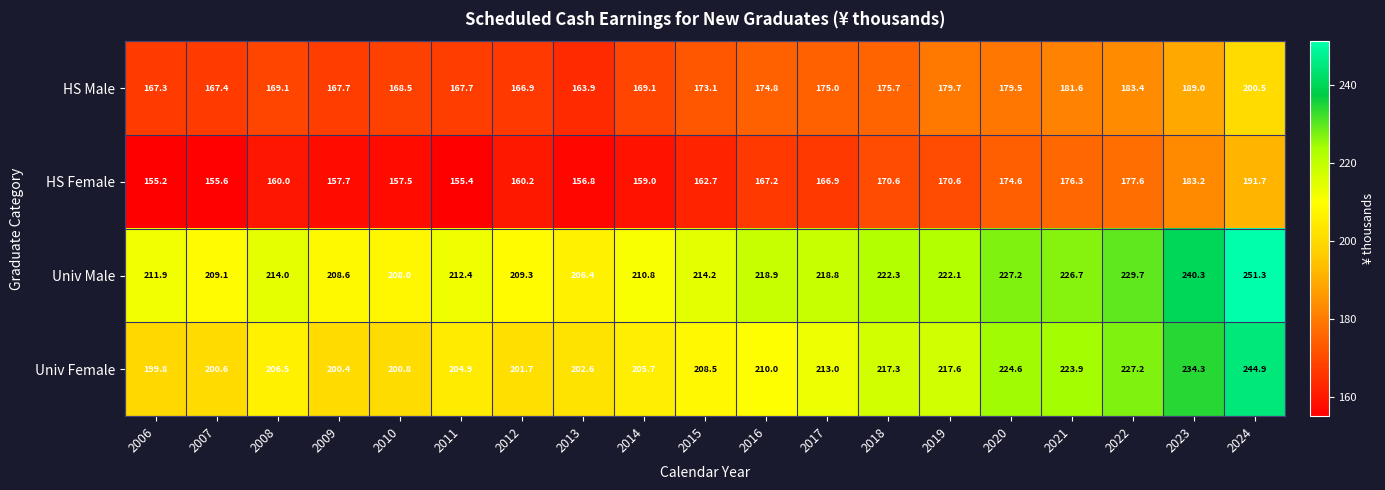

Where is HS Female nearest to the value 173?

2020